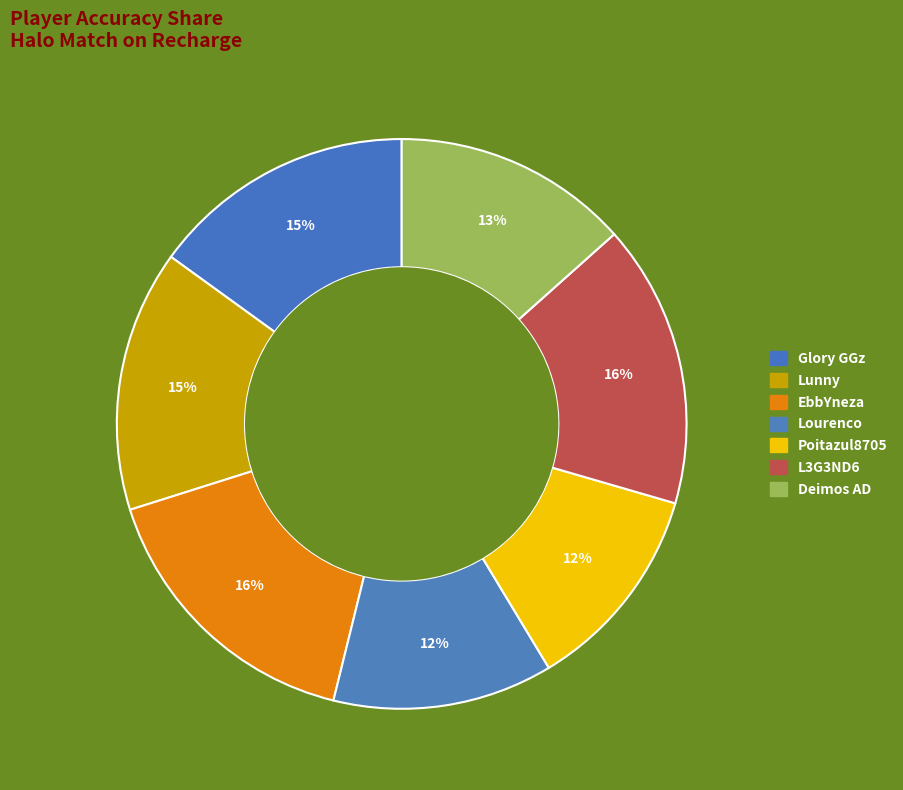

How many slices are in this pie chart?

7